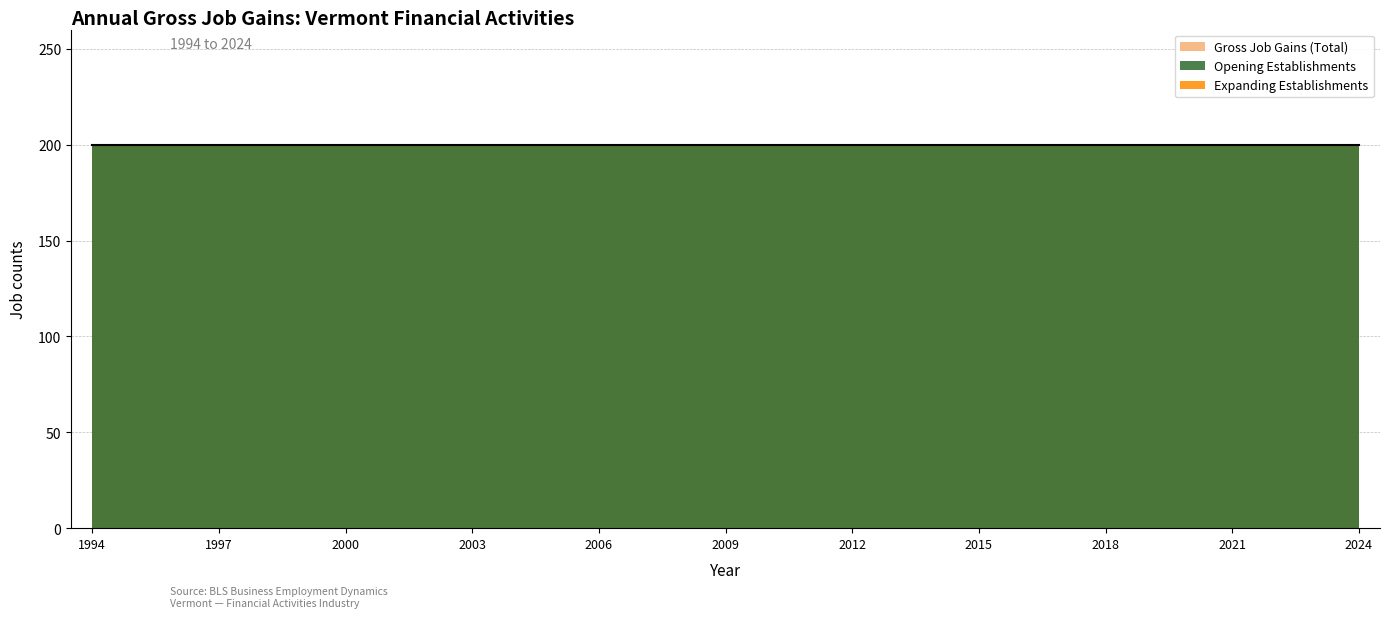

True or false: Opening Establishments and Gross Job Gains (Total) intersect in this chart.

False